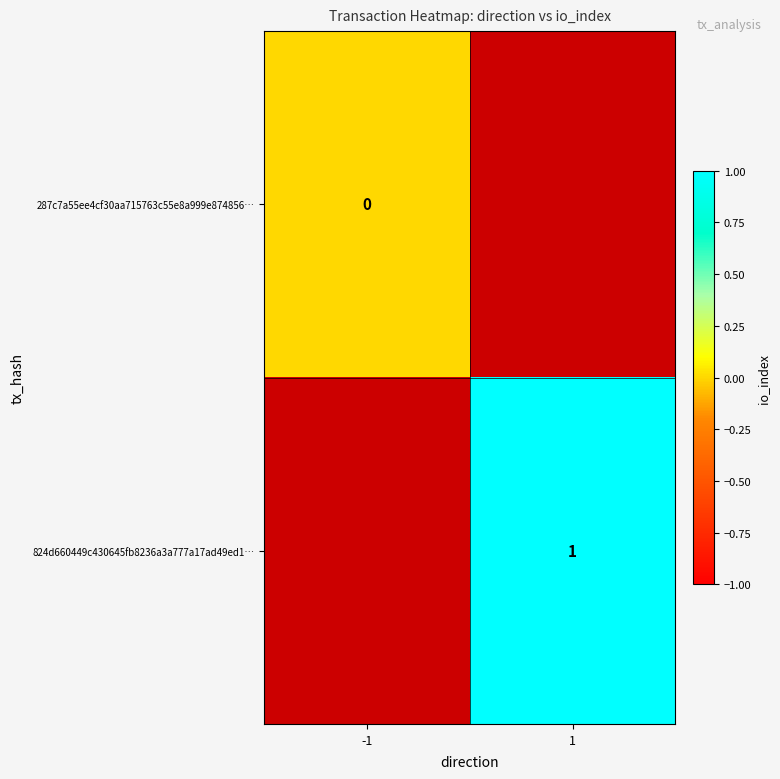

Is it true that 824d660449c430645fb8236a3a777a17ad49ed1… equals 1 at 1?

True